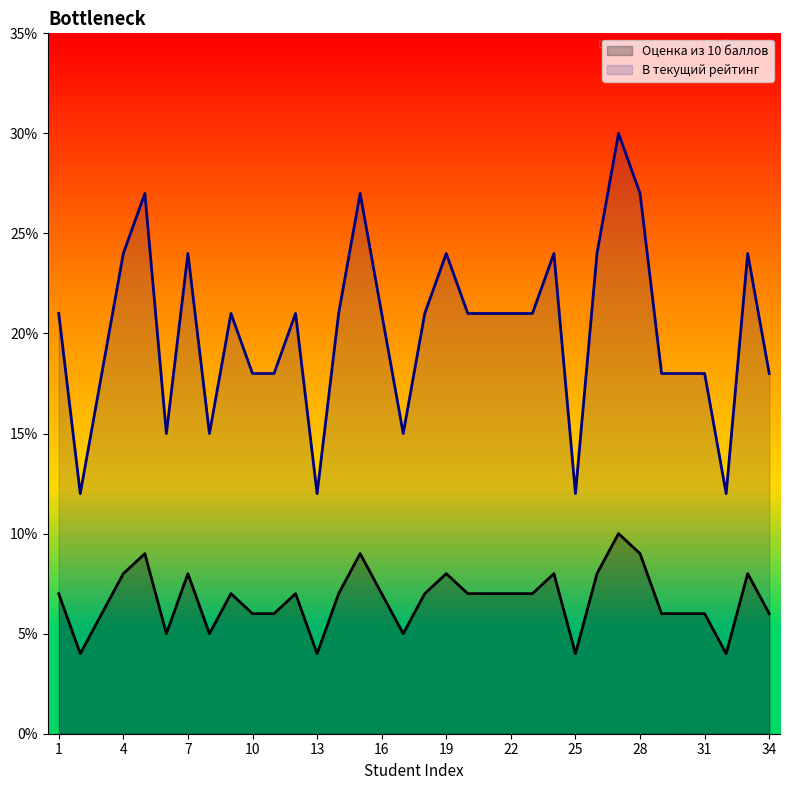

True or false: В текущий рейтинг has more than 0 interior local peaks.

True